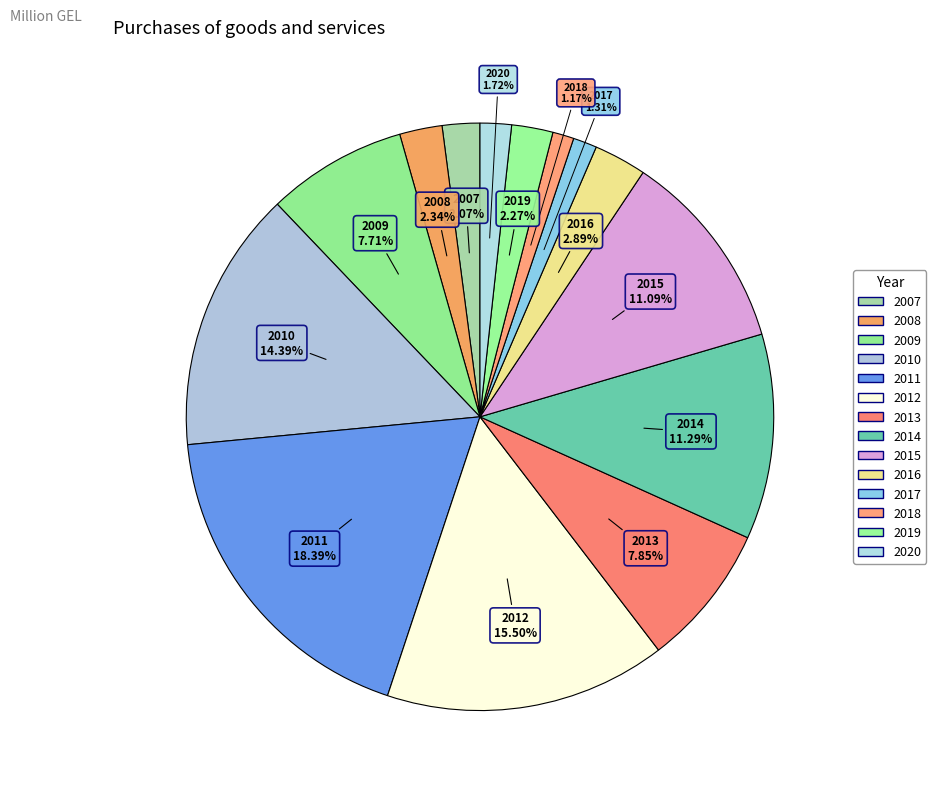

What percentage is the 2008 slice, to the nearest percent?

2%